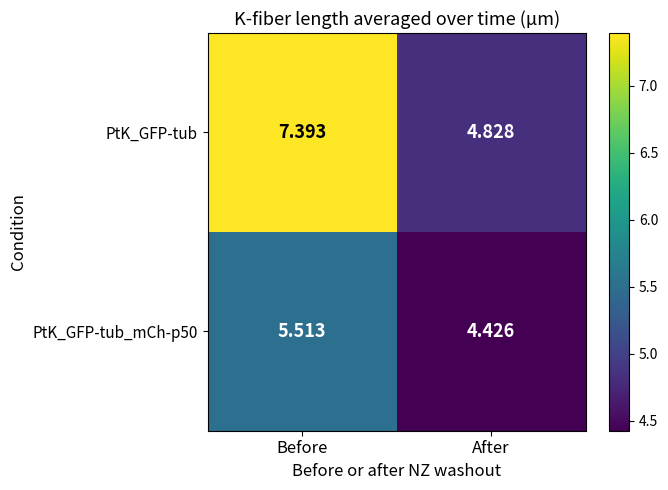

Which series has the widest spread of values?

PtK_GFP-tub